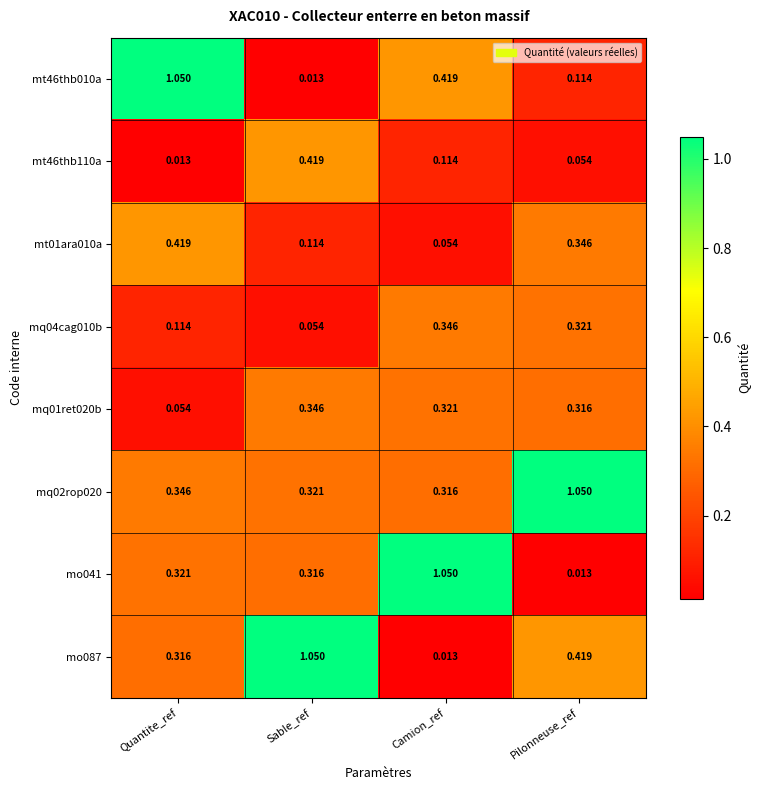

Where is mt01ara010a nearest to the value 0?

Camion_ref